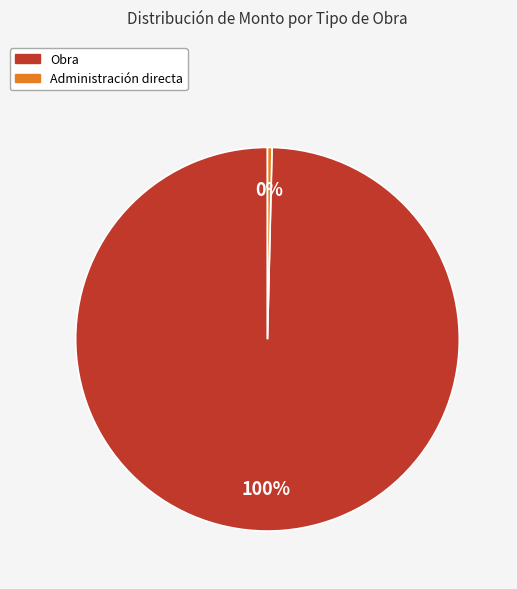

To the nearest percent, what is the average slice percentage?

50%